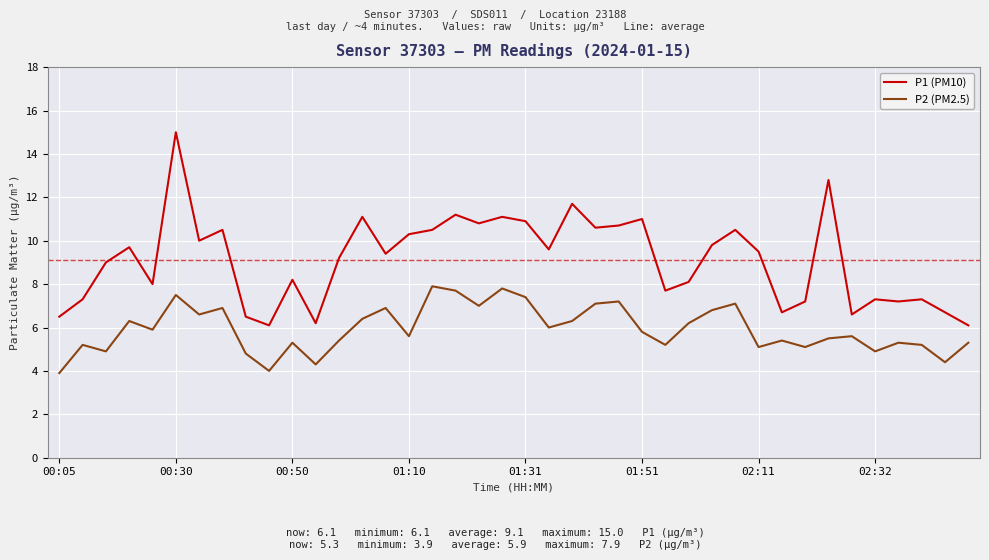

Which series has the largest total across all categories?

P1 (PM10)